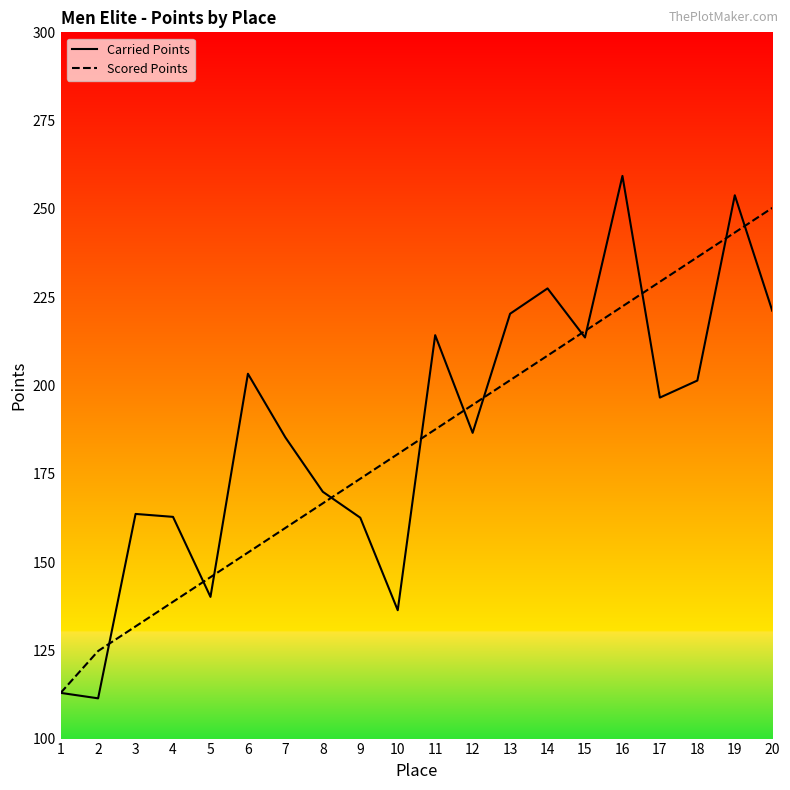

What is the total value across all series at 11?

401.8